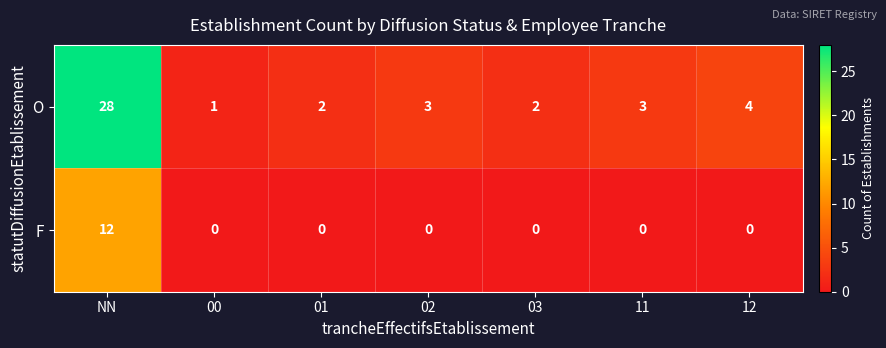

At which category does the chart reach its peak across all series?

NN